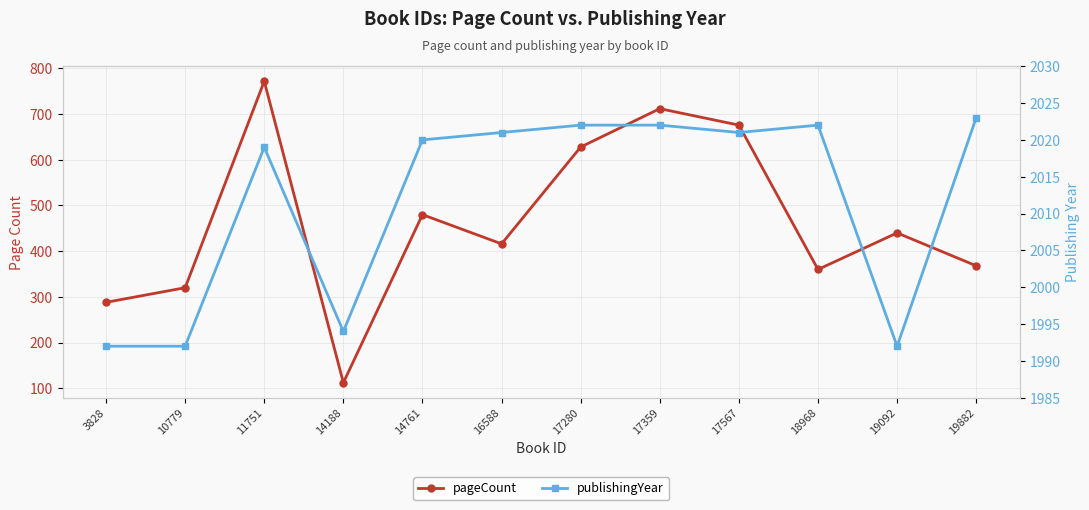

Rank the categories by publishingYear value from highest to lowest.

19882, 17280, 17359, 18968, 16588, 17567, 14761, 11751, 14188, 3828, 10779, 19092